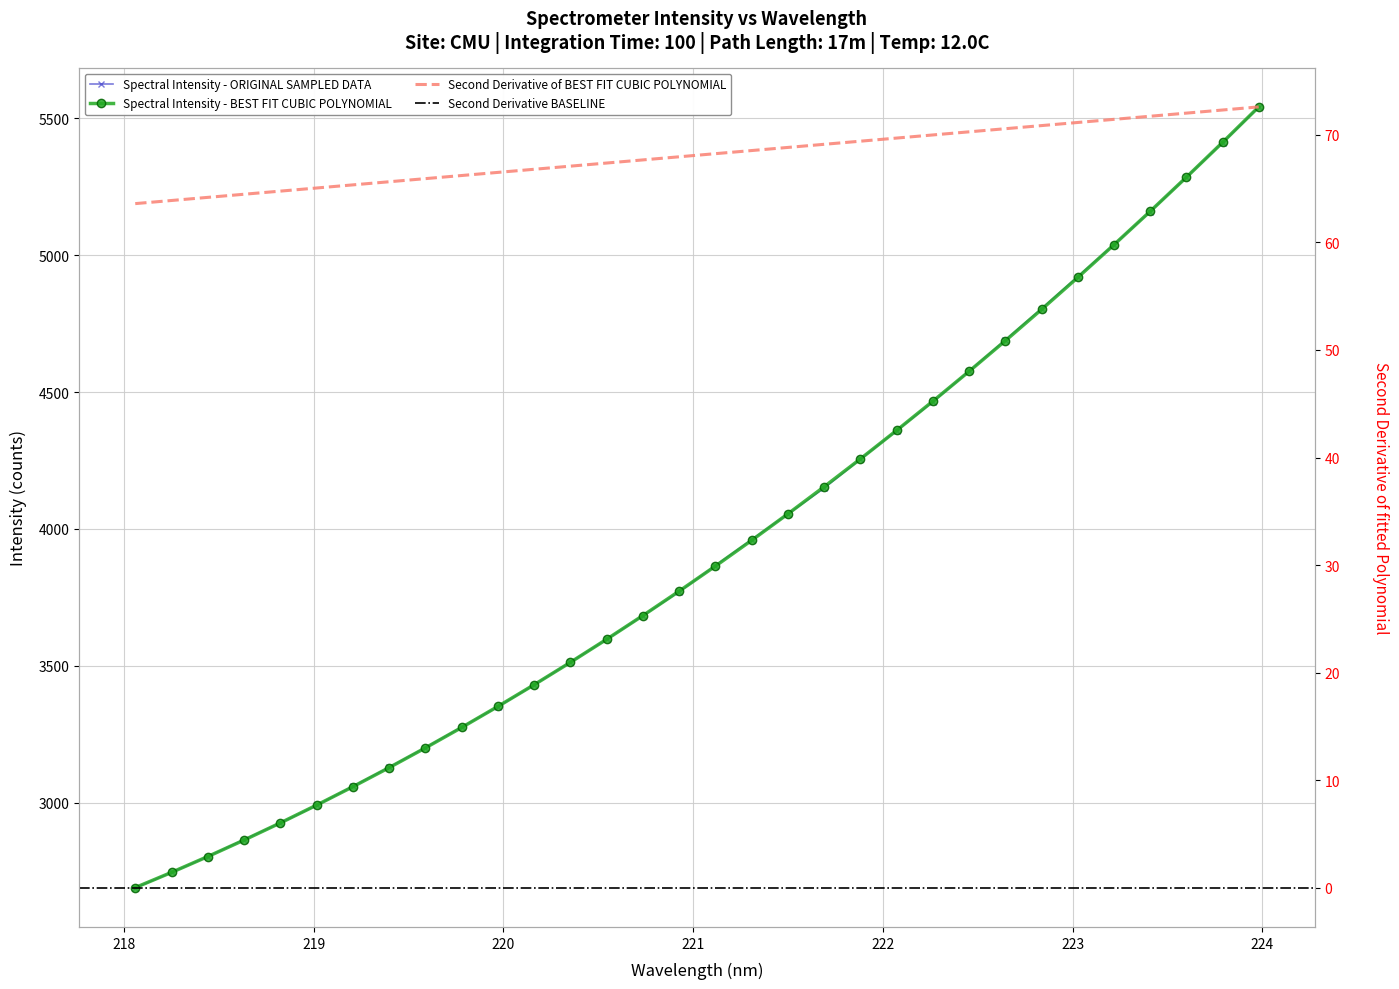

What is the value of the 20th point from the left?

4149.3